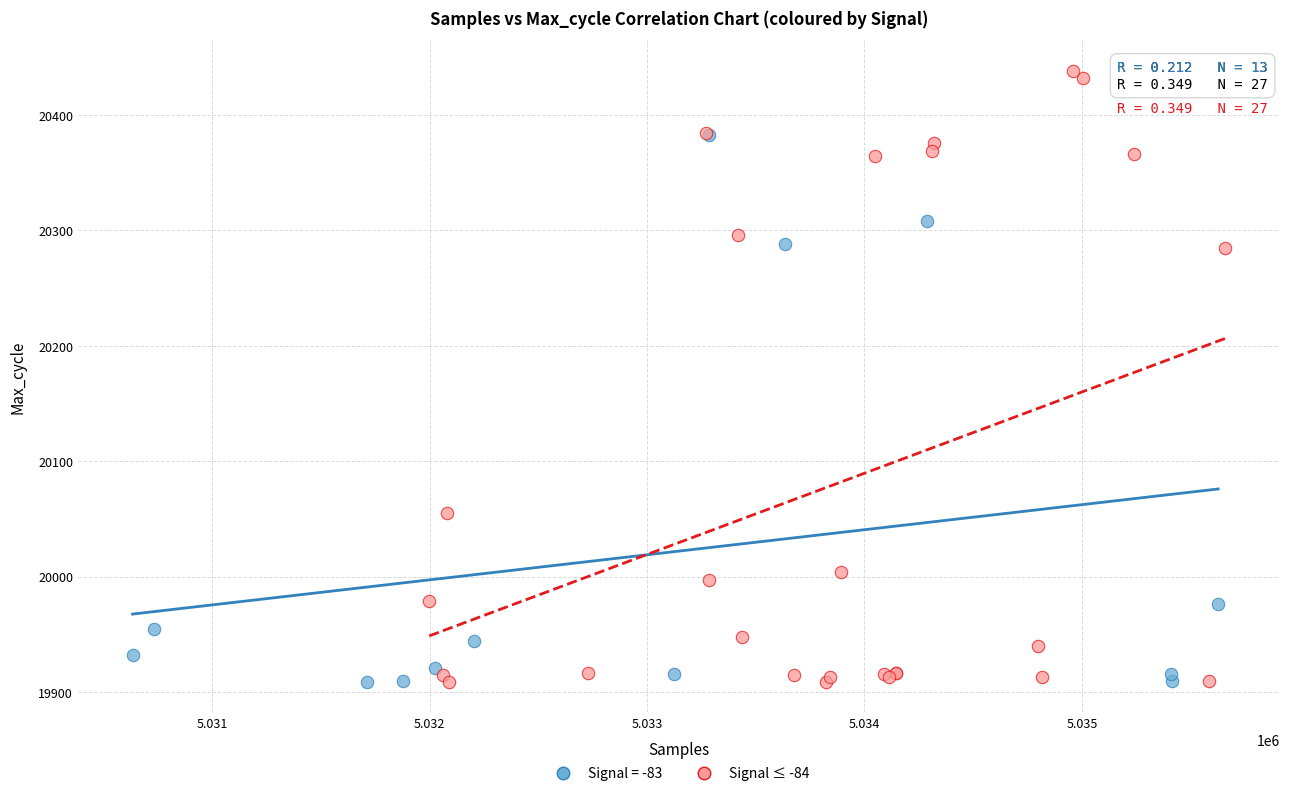

Which series contains the highest Y value?

Signal ≤ -84